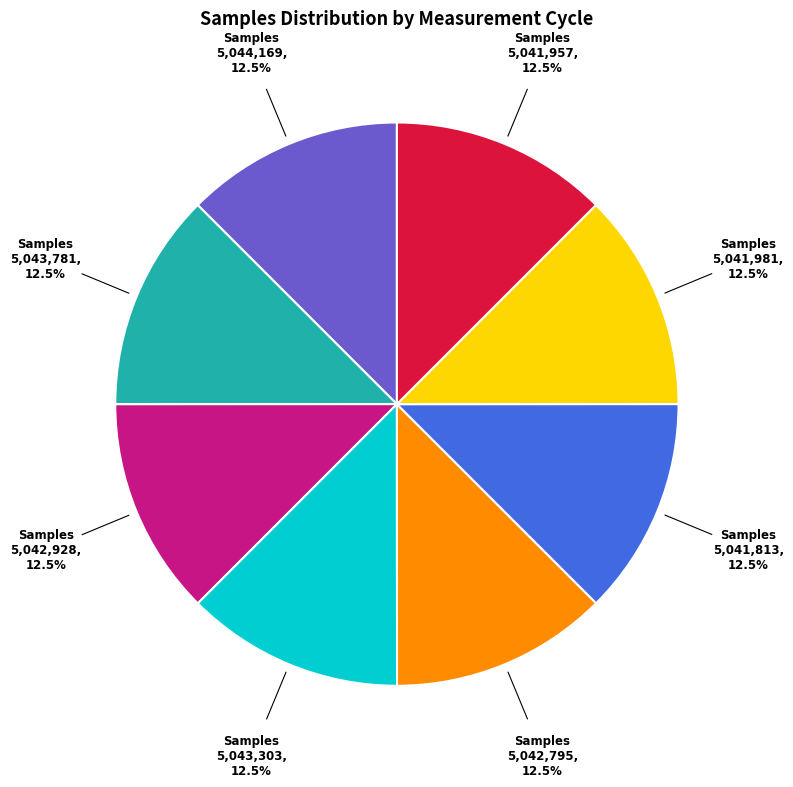

Does any single category account for the majority?

No